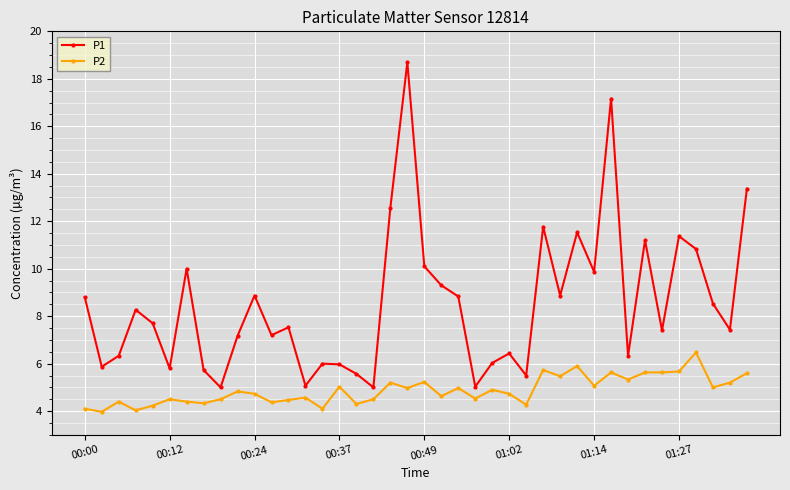

True or false: P2 and P1 cross at least once.

False